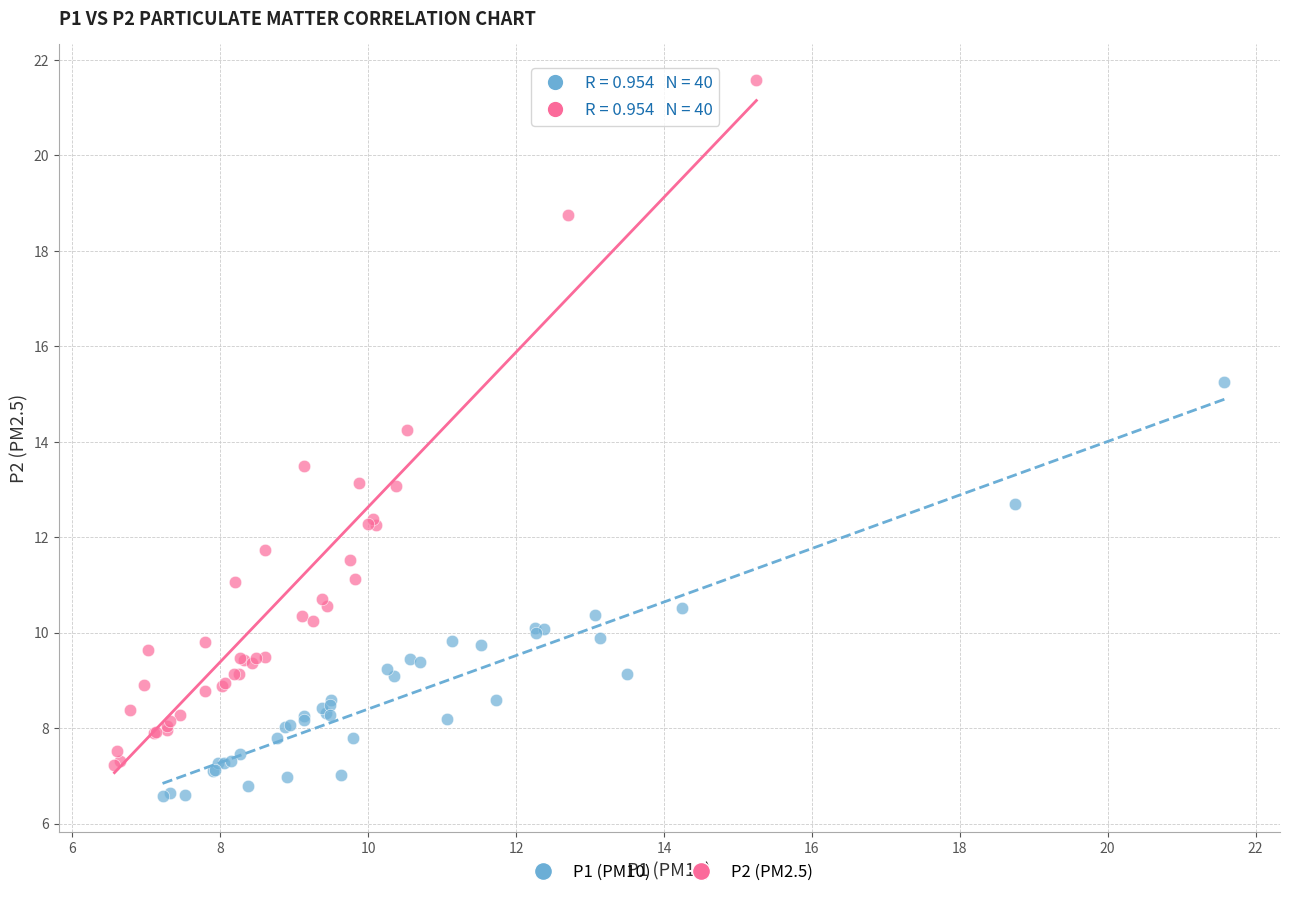

Which series has the largest Y range (max minus min)?

P2 (PM2.5)